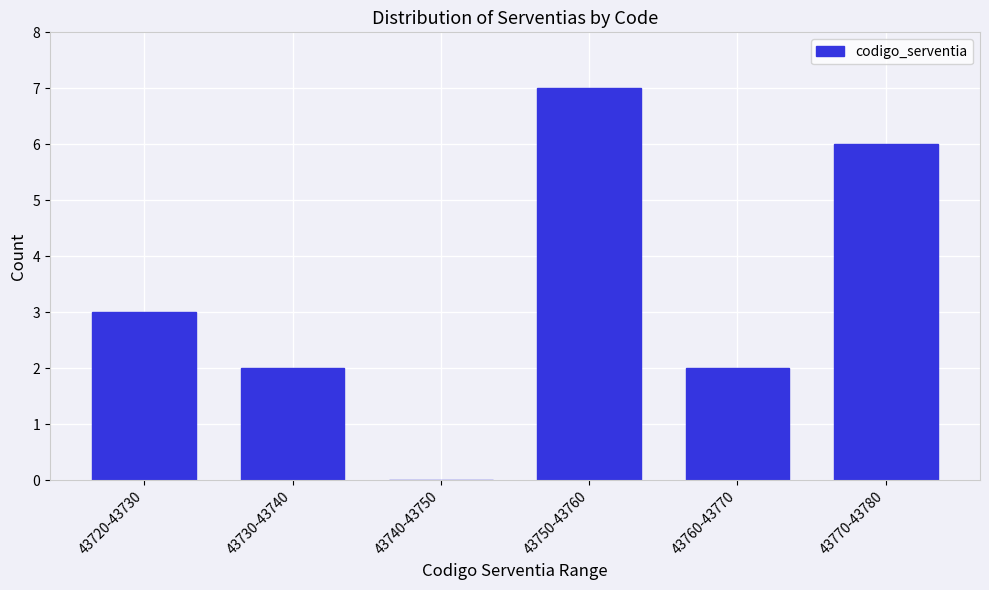

Reading left to right, extract all data points from this chart.

43720-43730=3	43730-43740=2	43740-43750=0	43750-43760=7	43760-43770=2	43770-43780=6